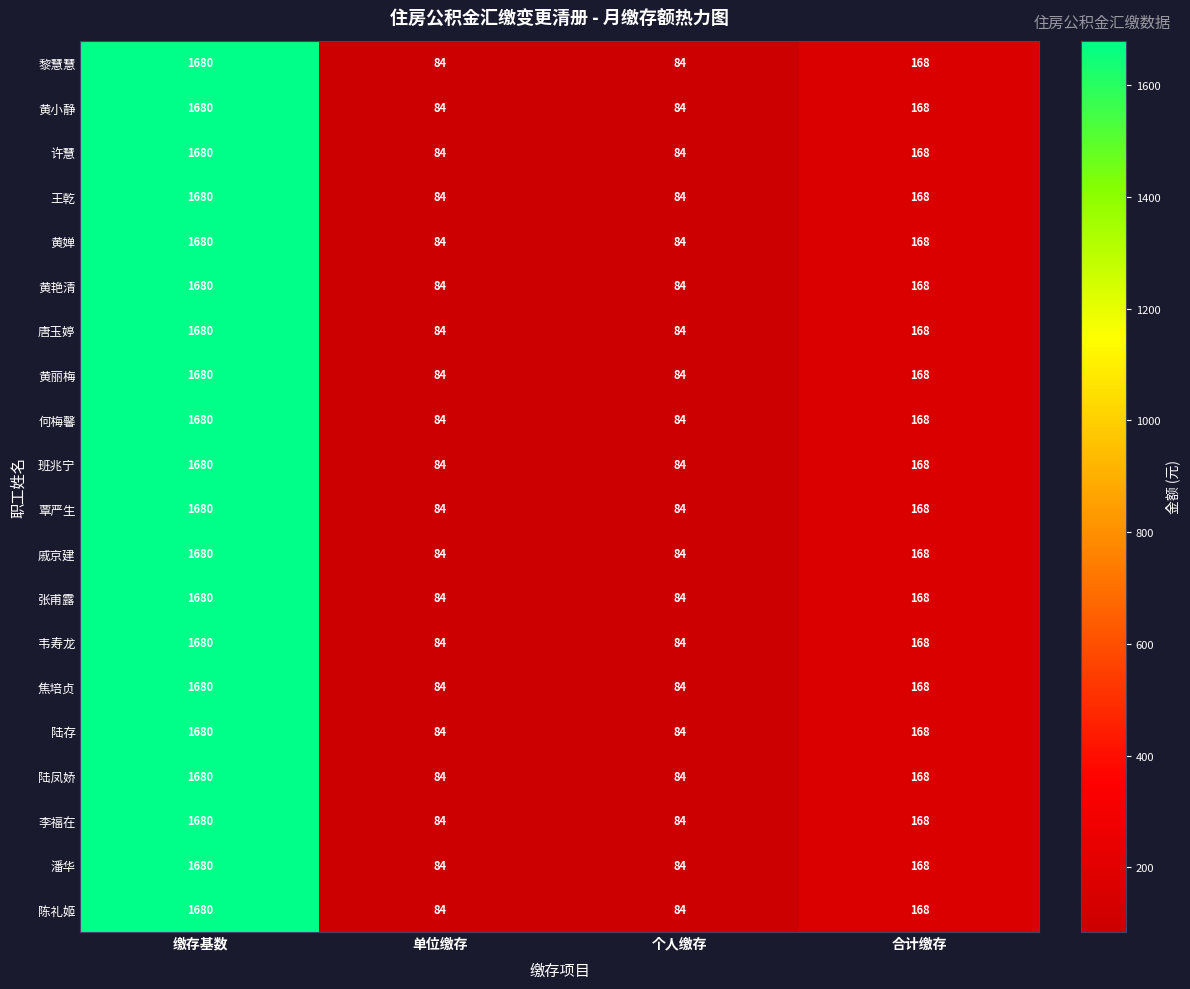

At how many categories does at least one series exceed 1069?

1